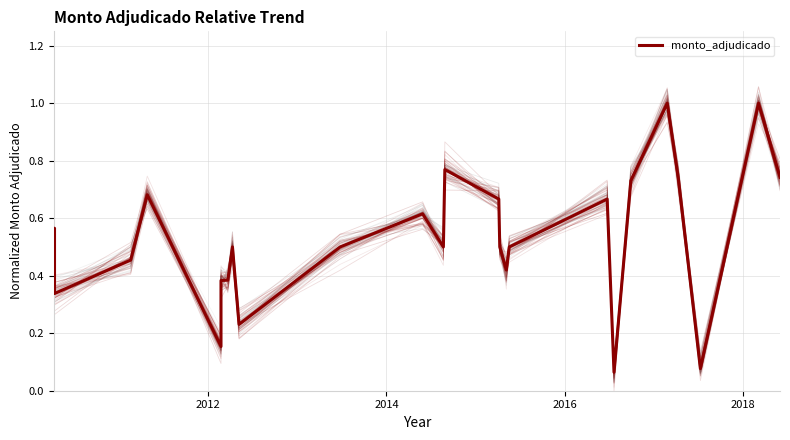

What is the smallest value displayed?

0.1